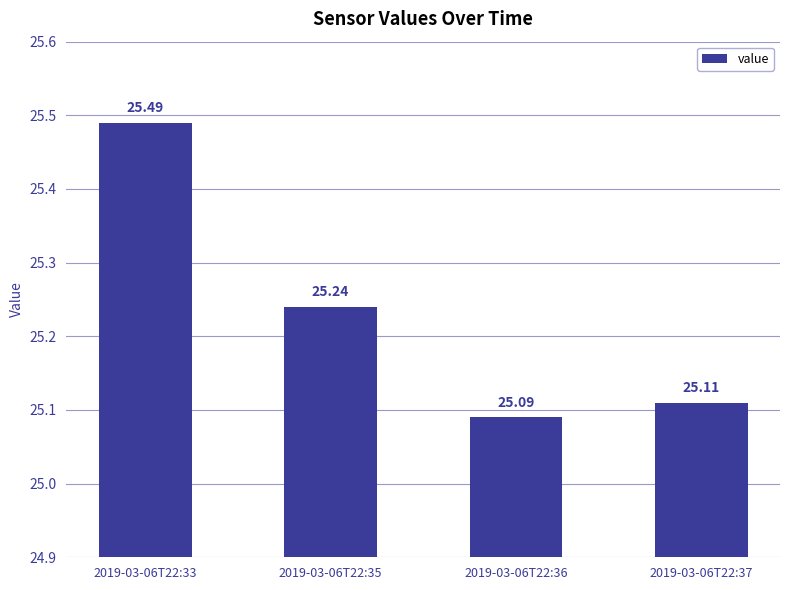

What is the approximate value at 2019-03-06T22:37?

25.1